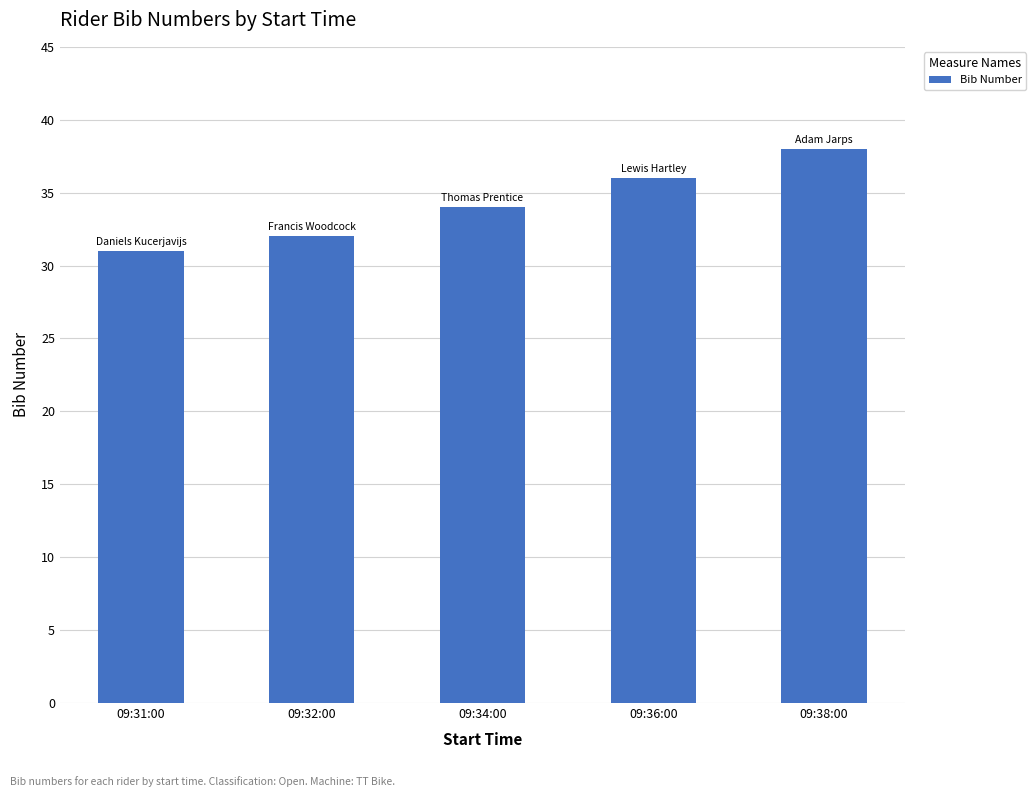

How many data points are less than 34?

2